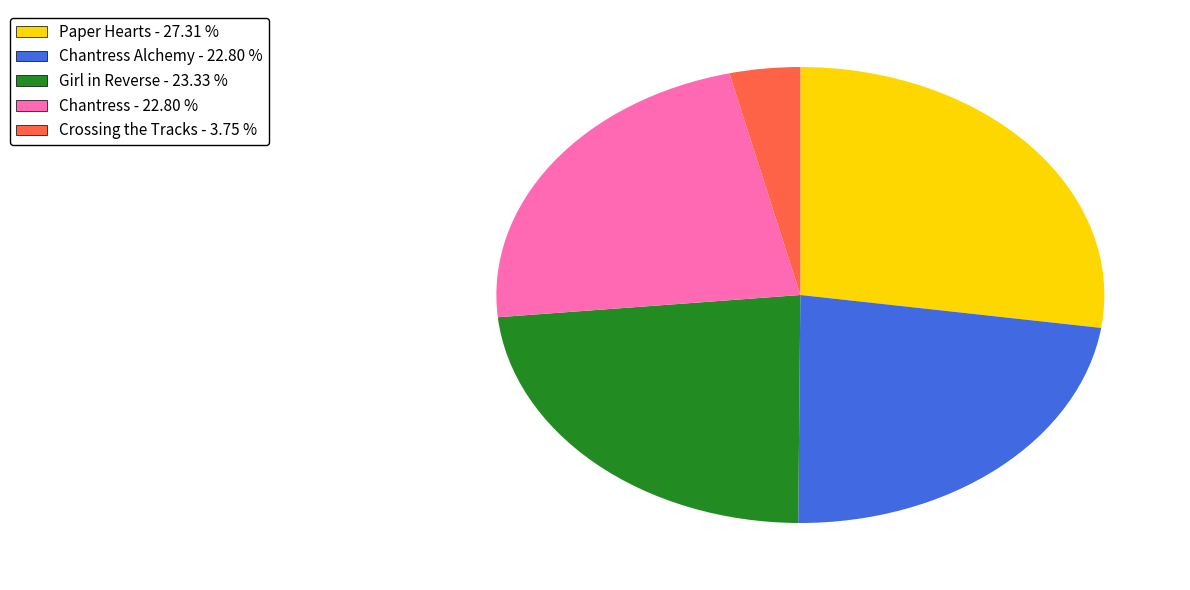

Count the number of slices in the pie.

5